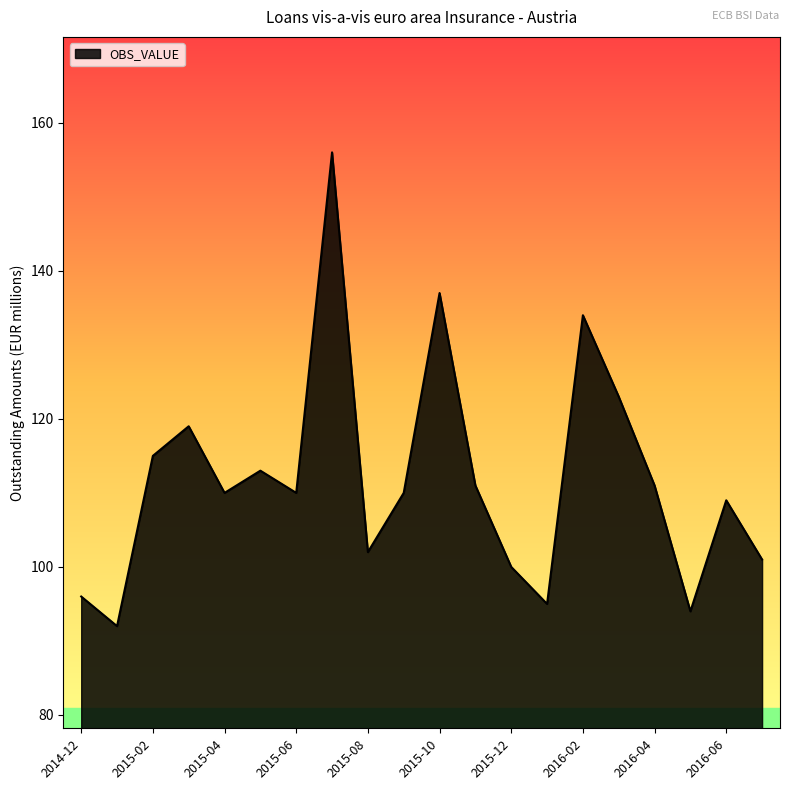

What is the minimum value shown in the chart?

92